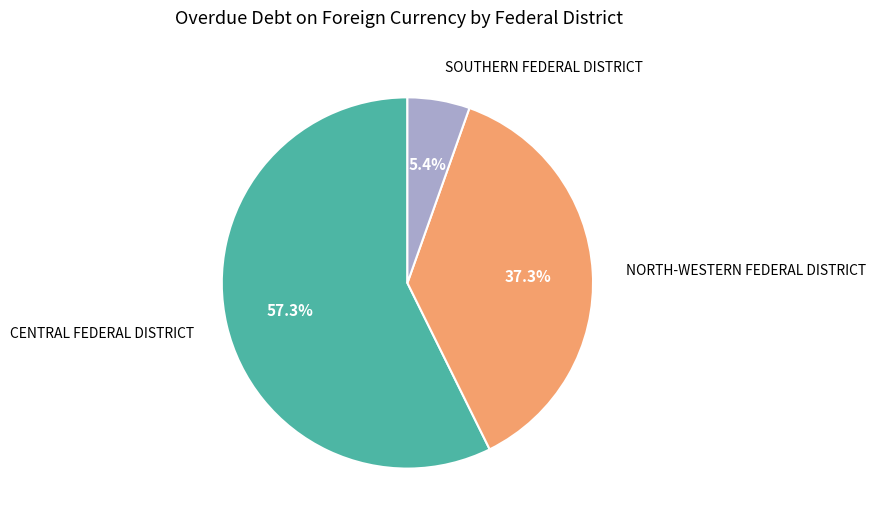

Combined, what portion of the pie is SOUTHERN FEDERAL DISTRICT and CENTRAL FEDERAL DISTRICT?

62.7%